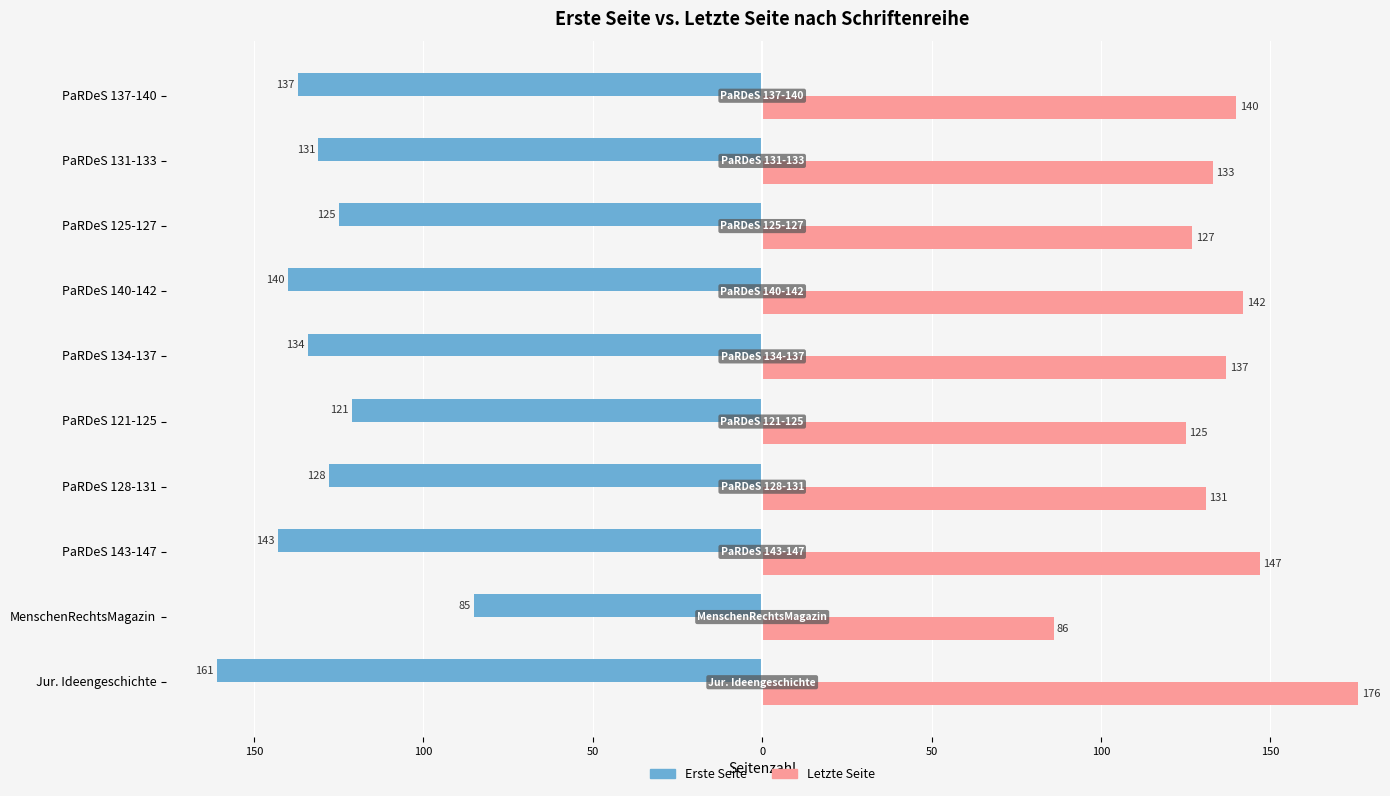

Which series has the largest total across all categories?

Letzte Seite